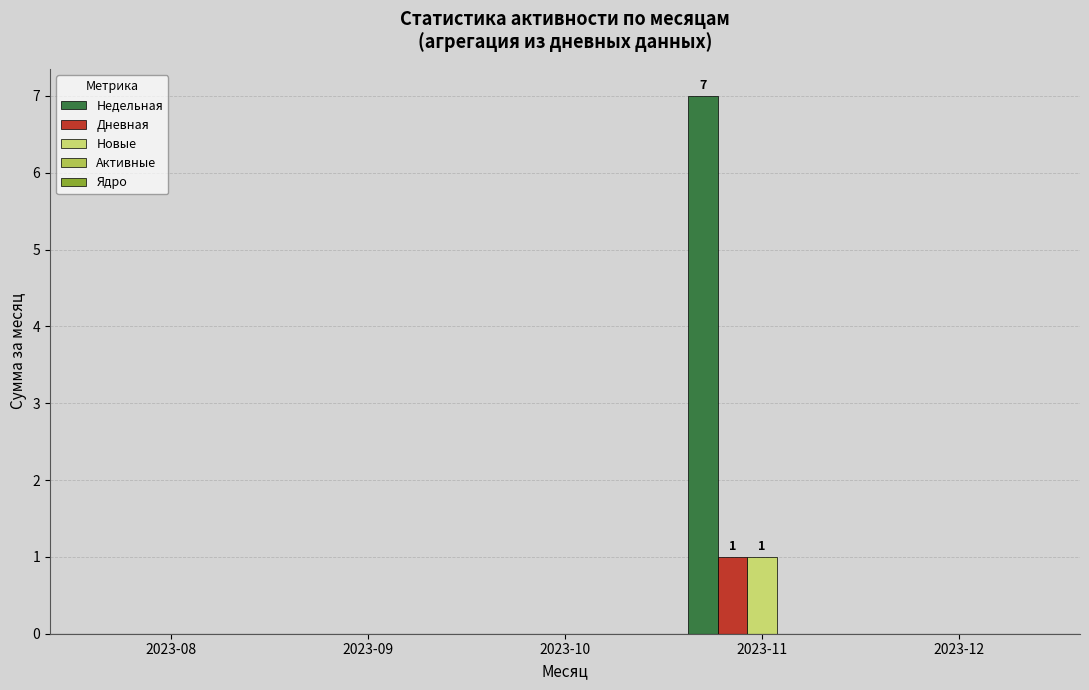

What is the sum of the Недельная values at 2023-08 and 2023-11?

7